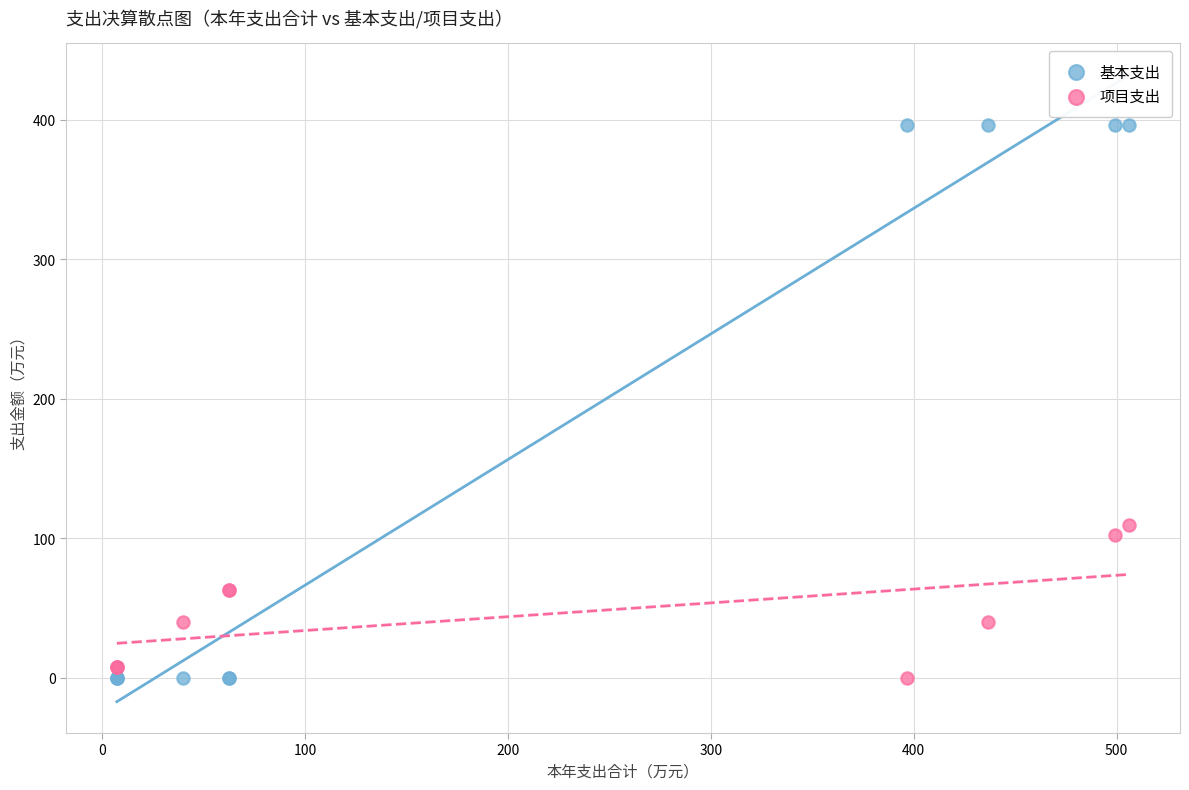

Across all series, what Y value is closest to 198?

109.8